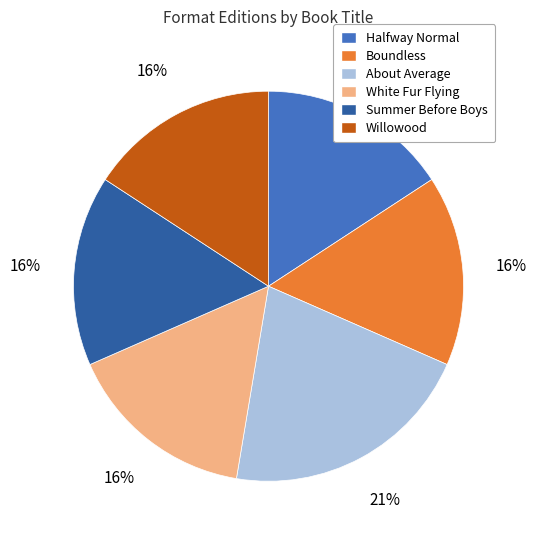

To the nearest percent, what is the combined percentage of Boundless and Willowood?

32%